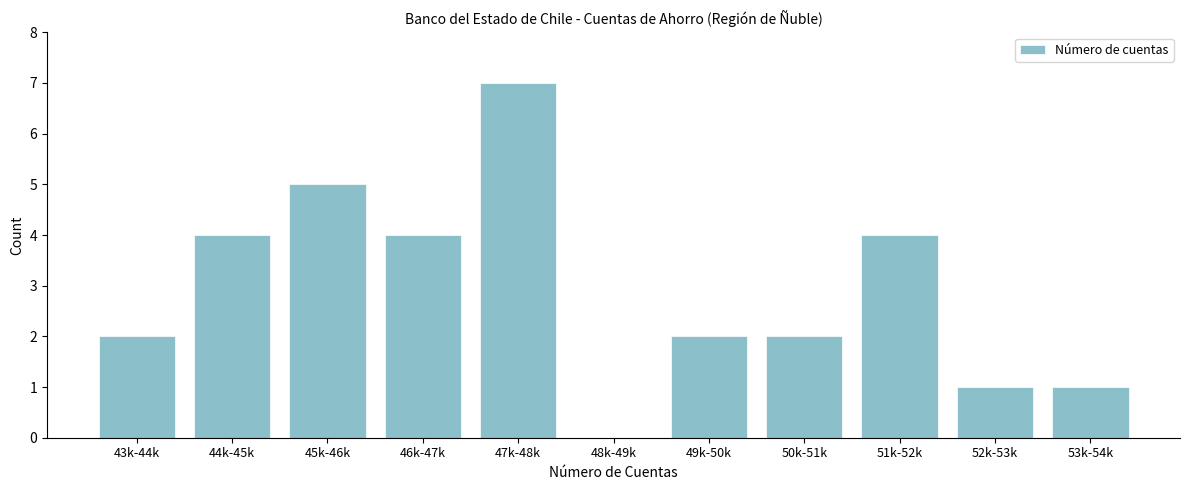

Reading right to left, transcribe all the data shown in this chart.

53k-54k=1	52k-53k=1	51k-52k=4	50k-51k=2	49k-50k=2	48k-49k=0	47k-48k=7	46k-47k=4	45k-46k=5	44k-45k=4	43k-44k=2